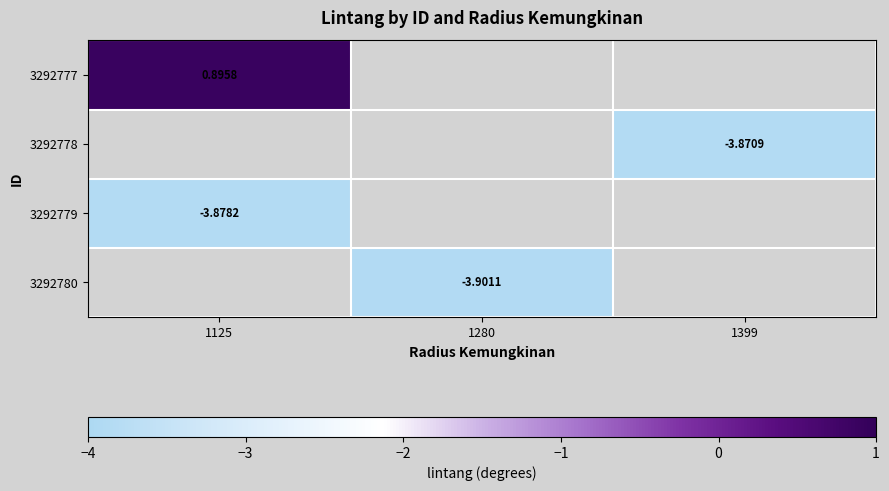

Is the value of 3292779 at 1125 greater than the value of 3292777 at 1125?

No